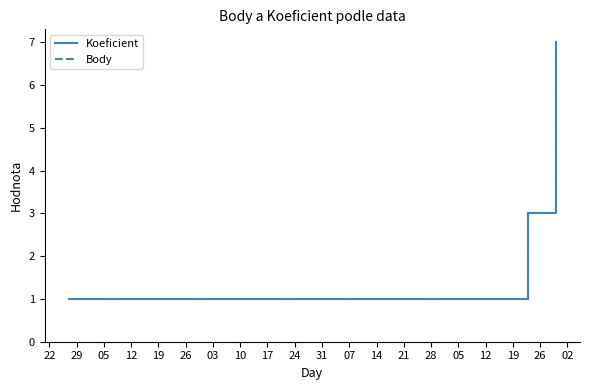

True or false: Body has a value of 1 at 22.

False